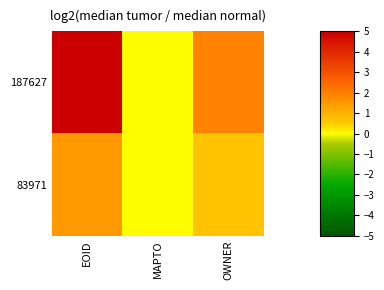

Reading right to left, list all the values displayed in this chart.

187627: OWNER=1.9	MAPTO=0.0	EOID=5.0
83971: OWNER=0.7	MAPTO=0.0	EOID=1.5